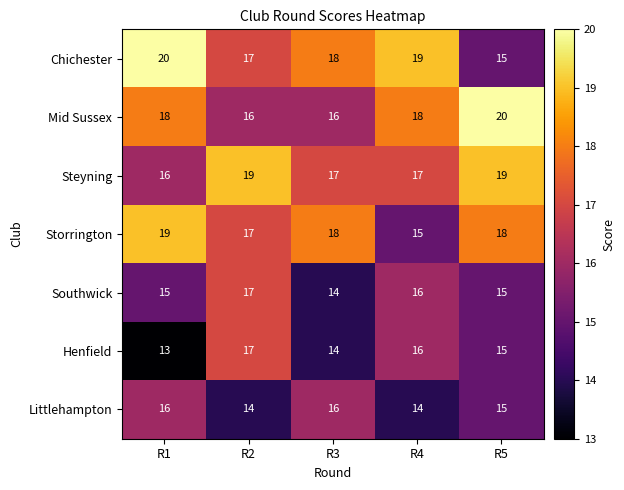

The value of Chichester at R4 is 34. True or false?

False